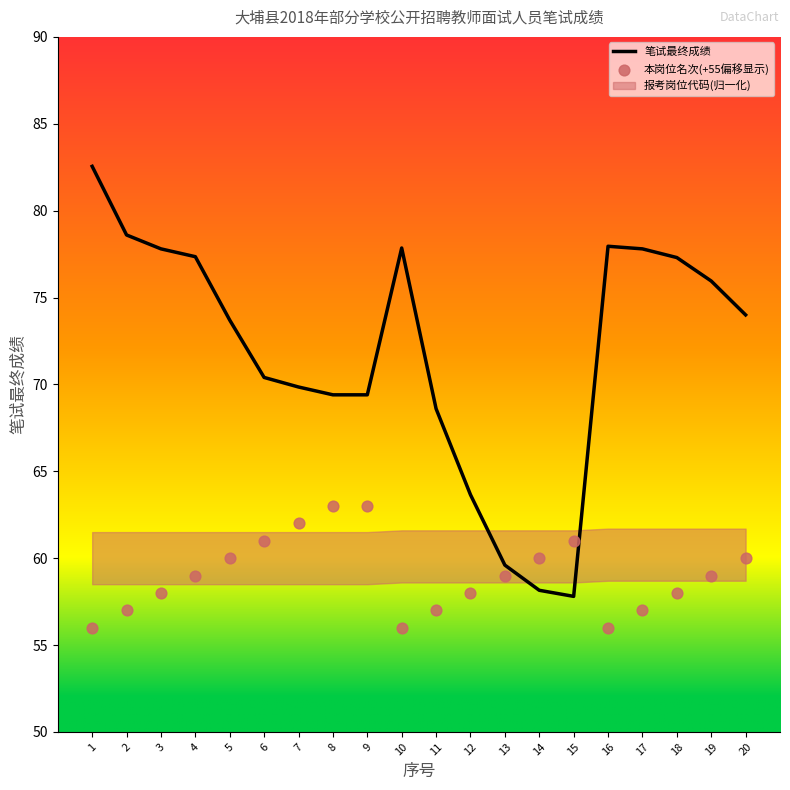

Which series has the widest spread of Y values?

笔试最终成绩